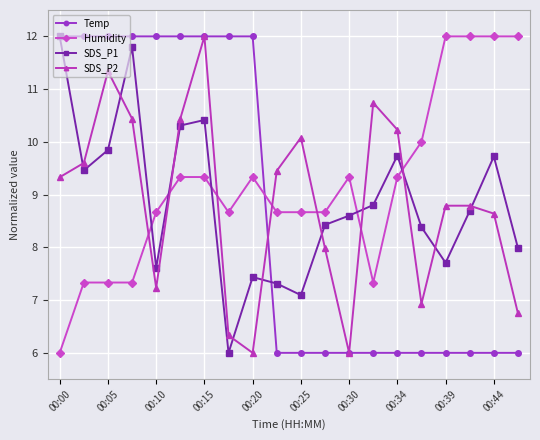

What is the difference between the maximum and second lowest values in the SDS_P2 series?

6.0